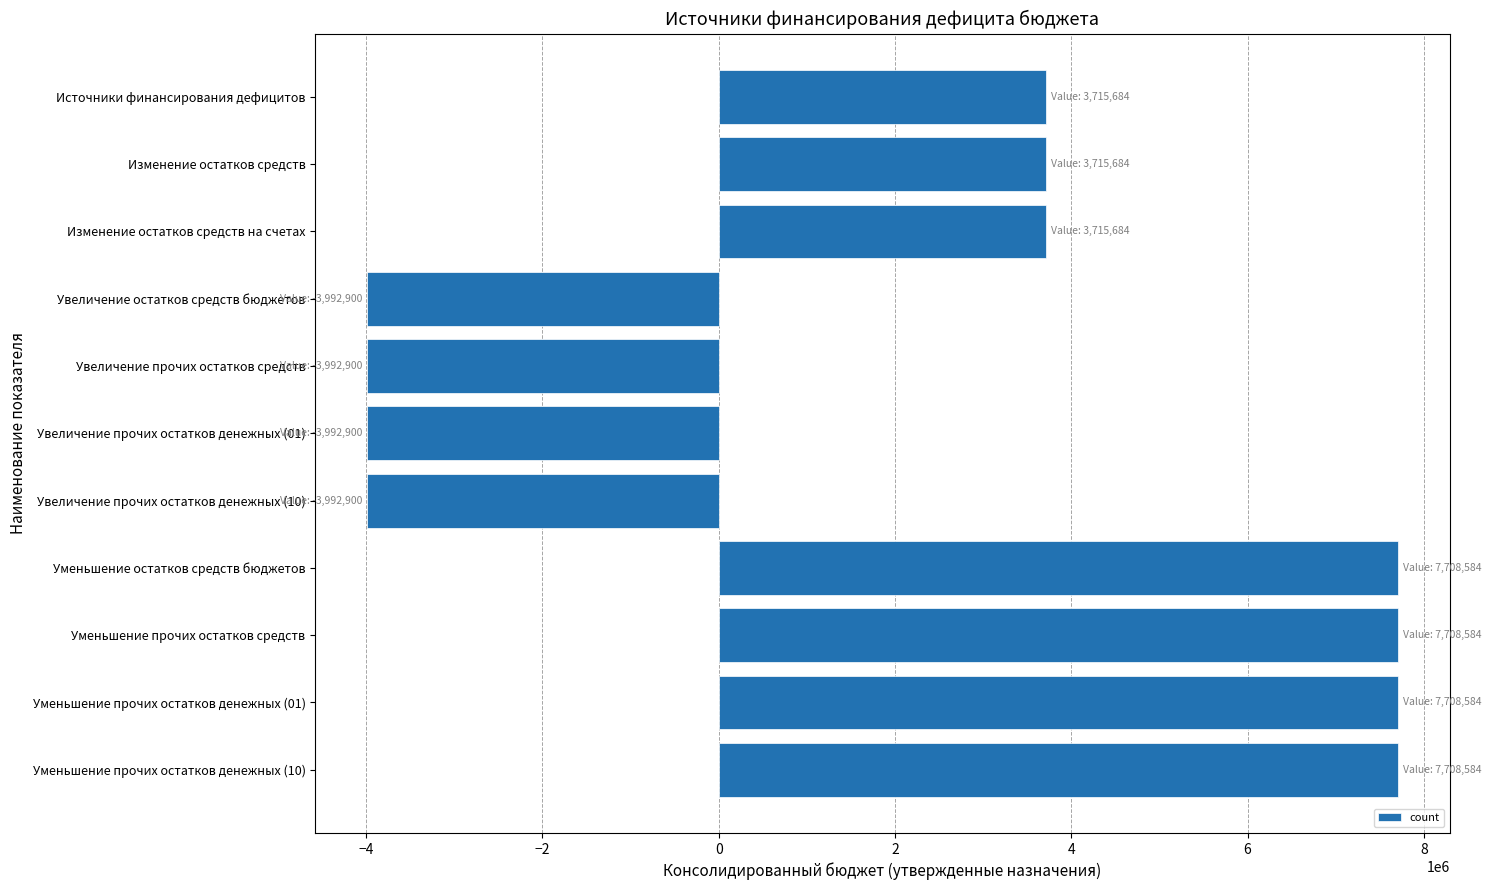

What is the label of the 5th bar from the bottom?

Увеличение прочих остатков денежных (10)